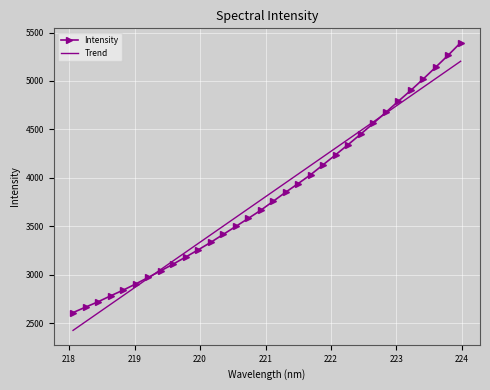

Which series has the widest spread of values?

Intensity